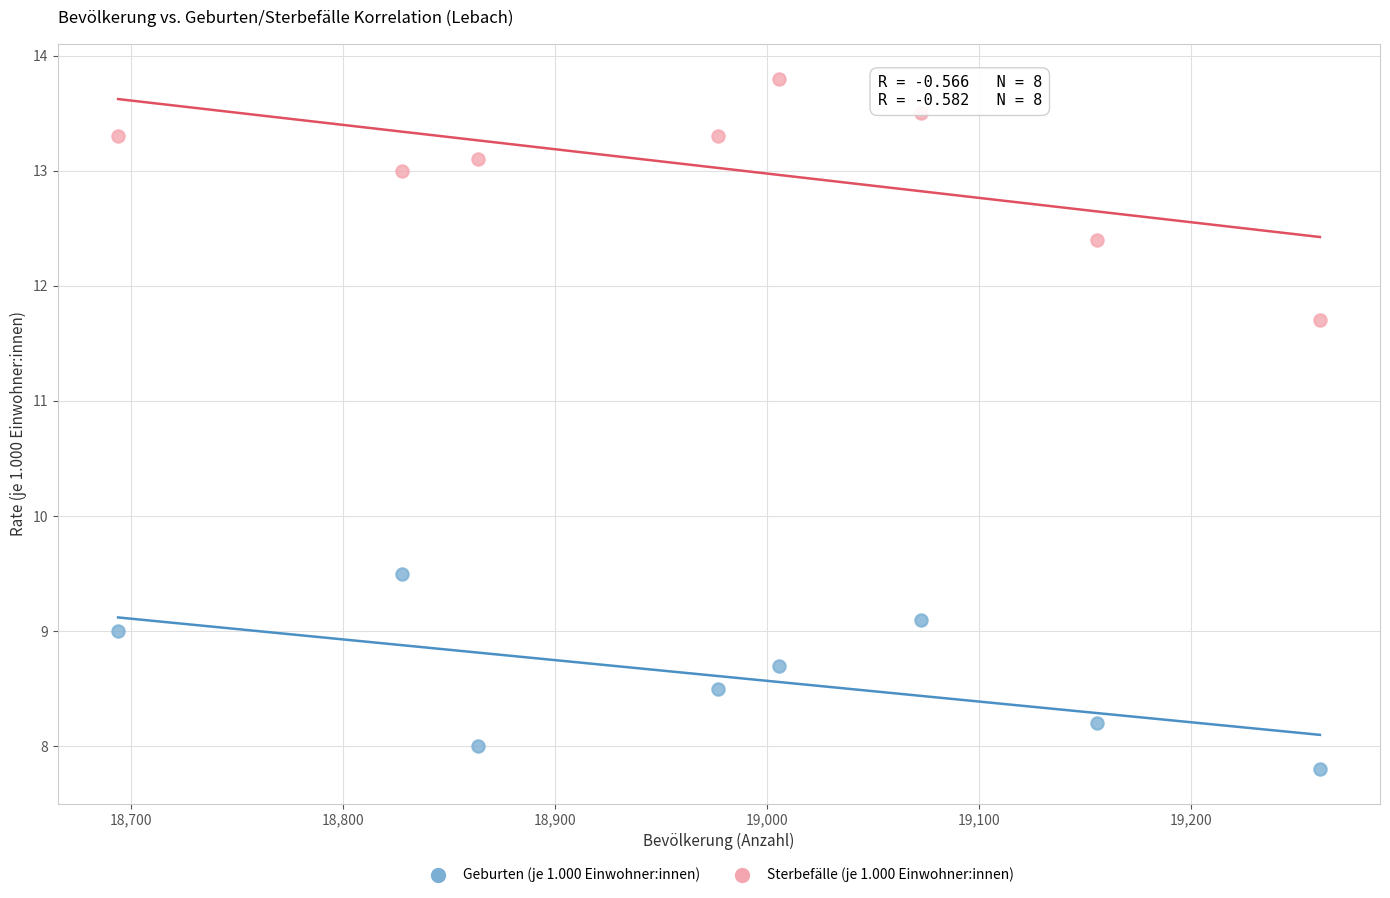

Which series reaches the maximum Y coordinate?

Sterbefälle (je 1.000 Einwohner:innen)